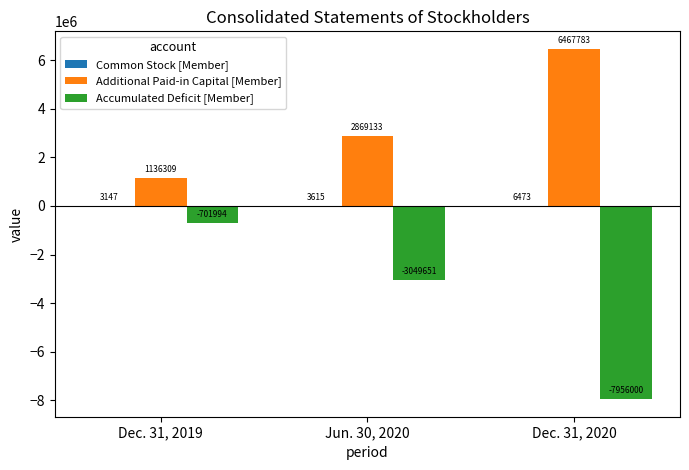

At which label is Accumulated Deficit [Member] closest to -4328997?

Jun. 30, 2020